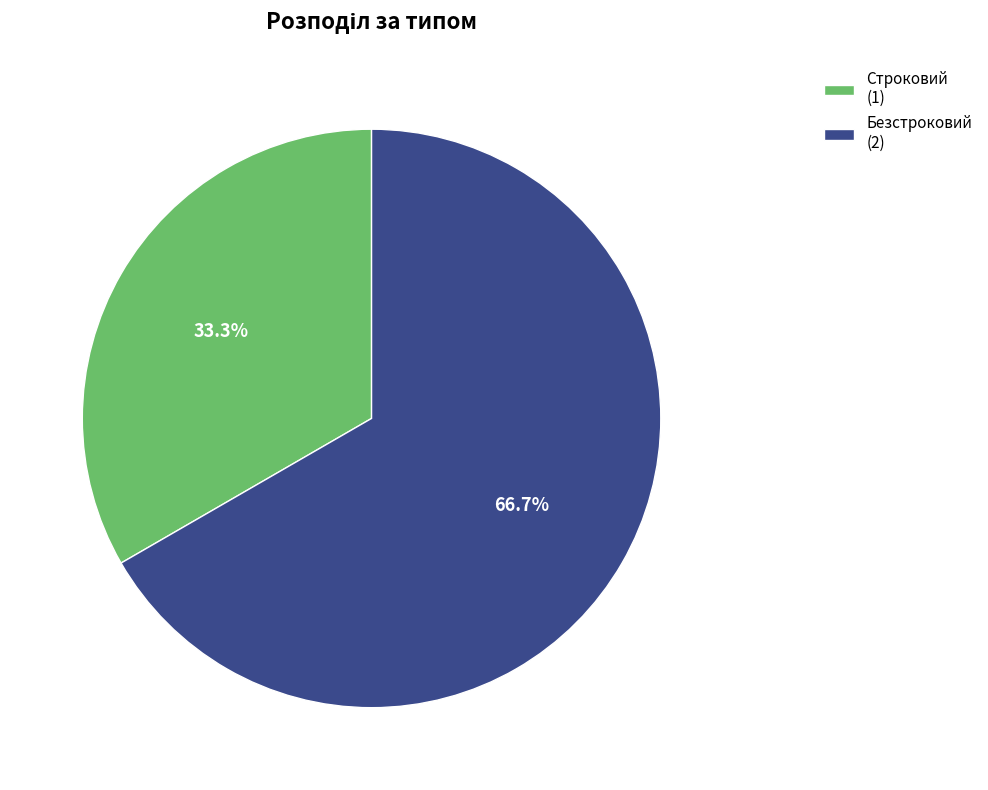

Is Безстроковий the majority of the pie?

Yes